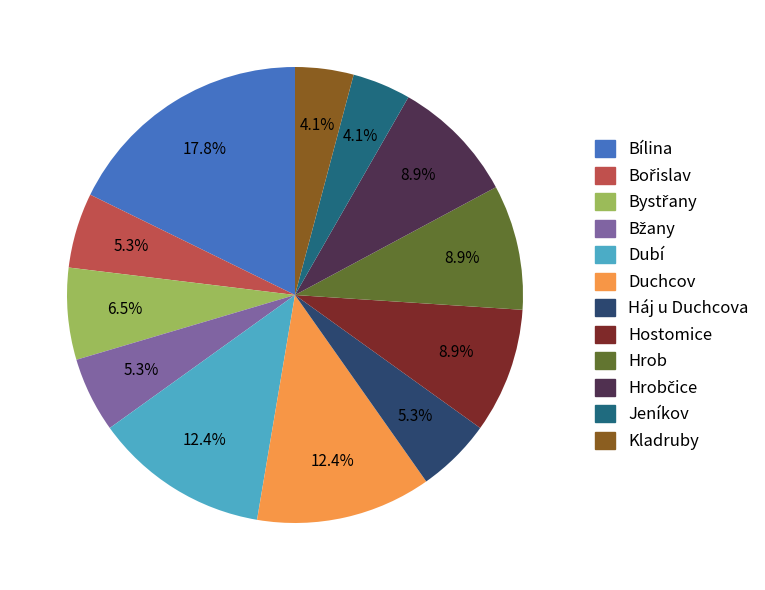

Which category has the biggest portion of the pie?

Bílina